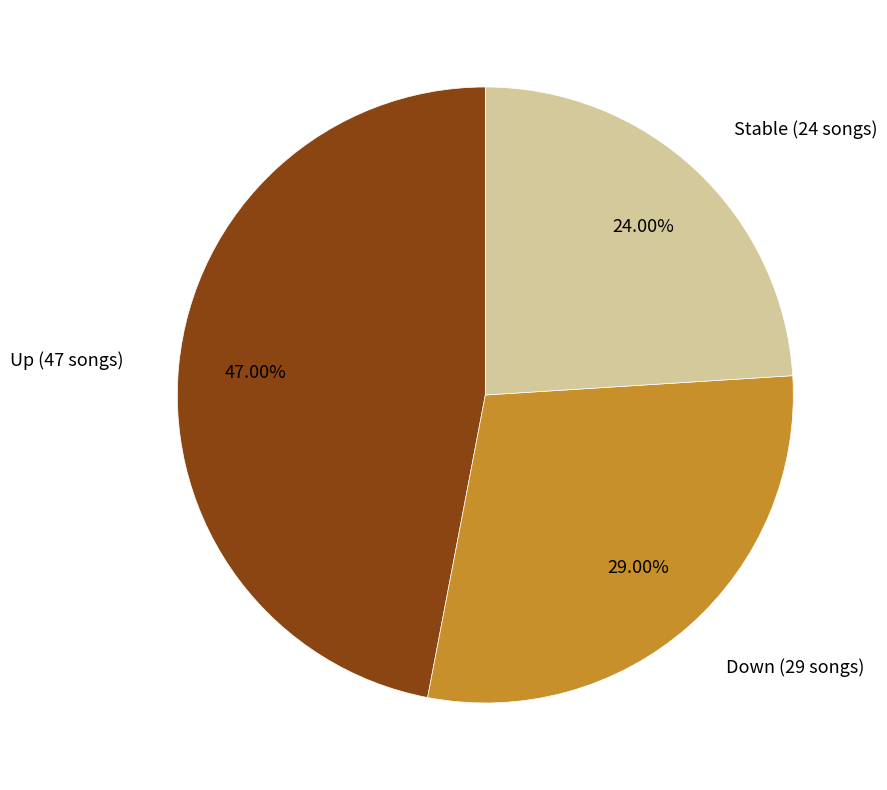

What is the smallest slice in the pie chart?

Stable (24 songs)